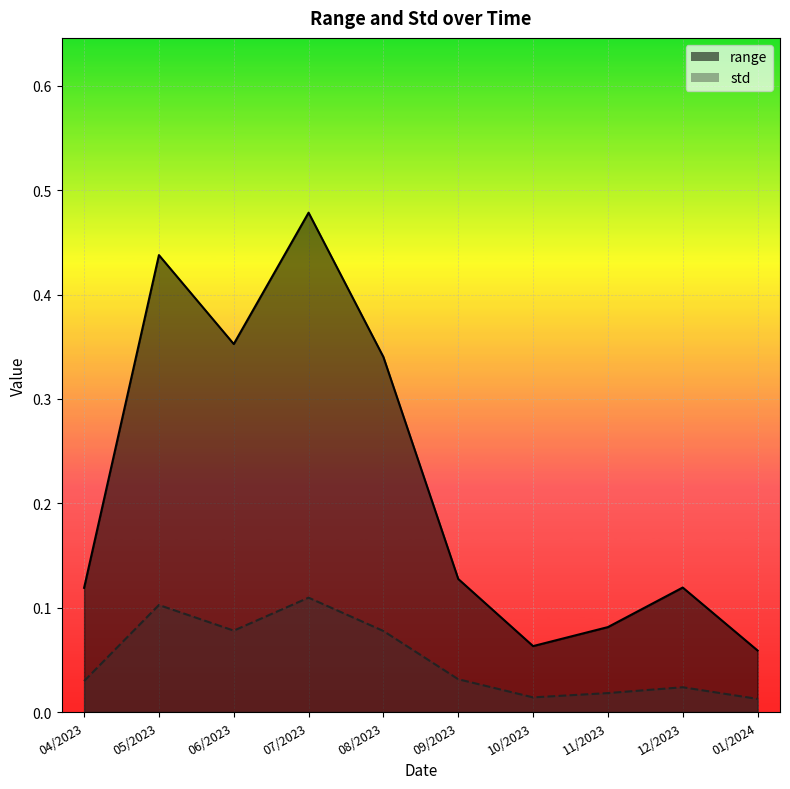

At 04/2023, list the series in order from largest to smallest.

range, std